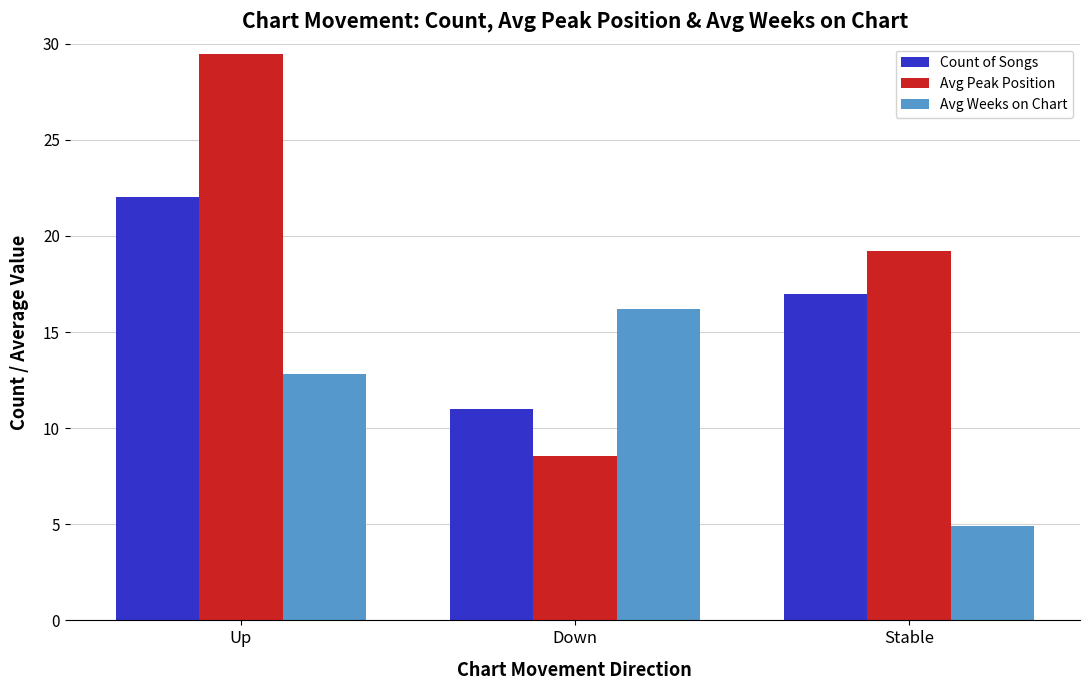

List the series in order of their peak value, lowest first.

Avg Weeks on Chart, Count of Songs, Avg Peak Position